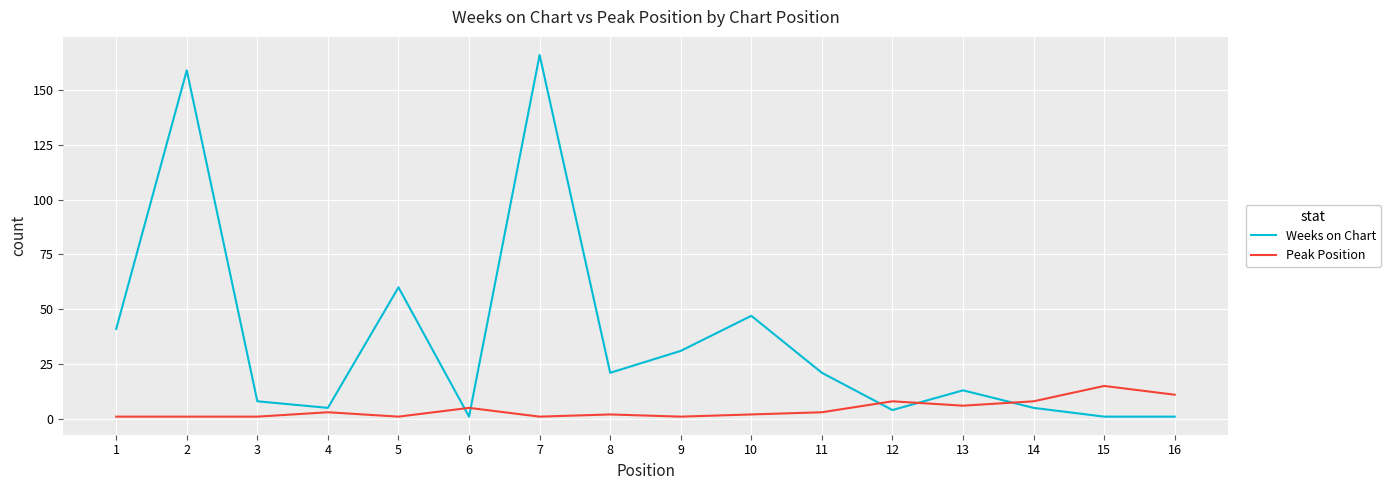

Is this an area chart (filled region under the line)?

No